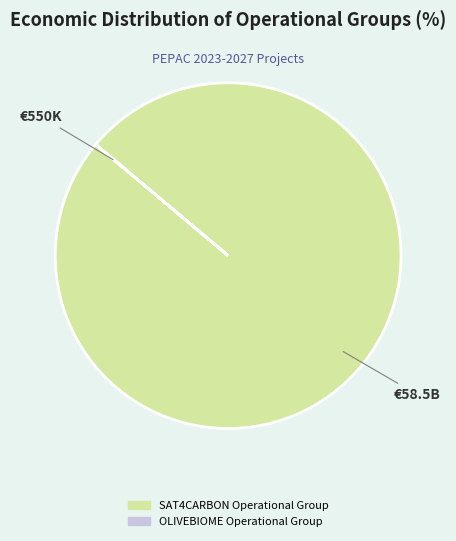

What is the largest slice in the pie chart?

SAT4CARBON Operational Group